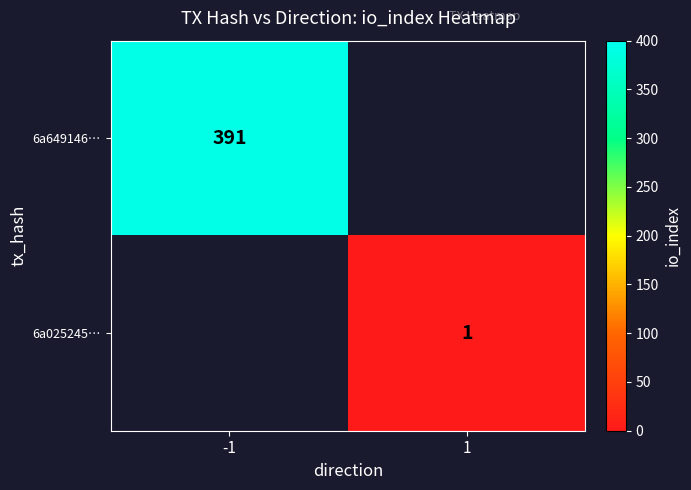

Which category has the lowest value across all series?

1